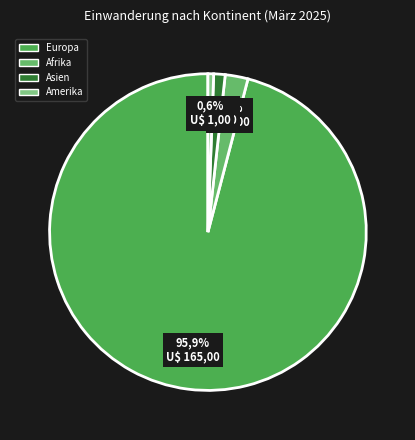

Is it true that Afrika is 2% of the pie?

True